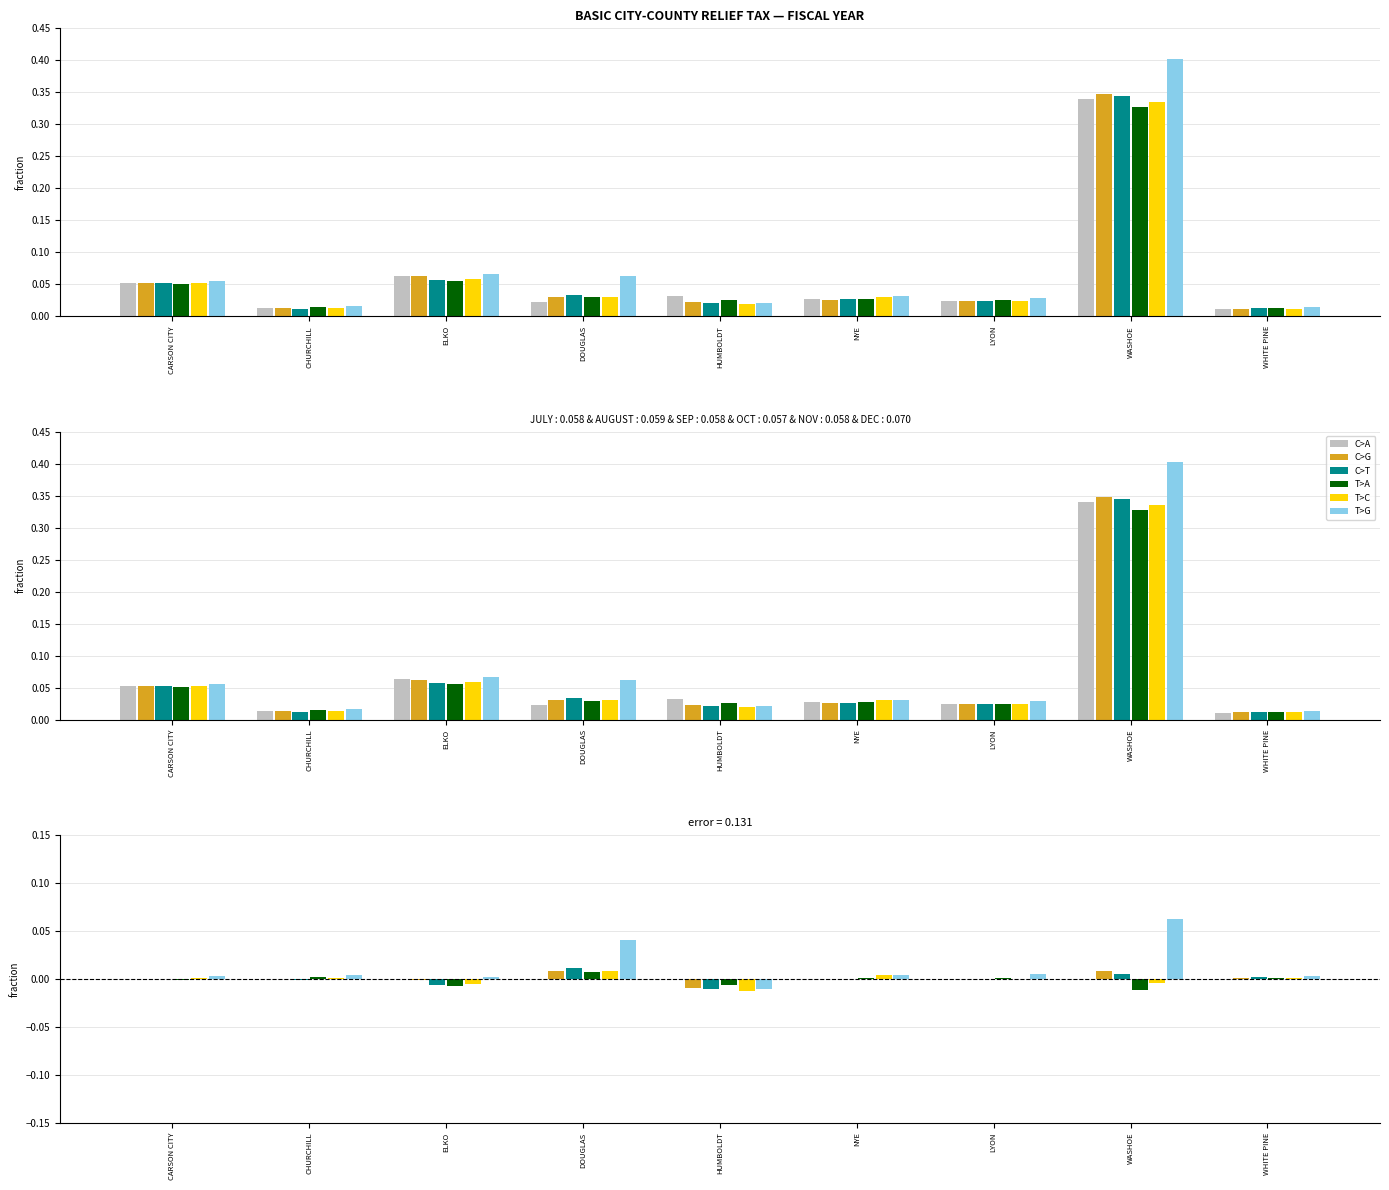

The value of DECEMBER at CARSON CITY is 0.0. True or false?

False